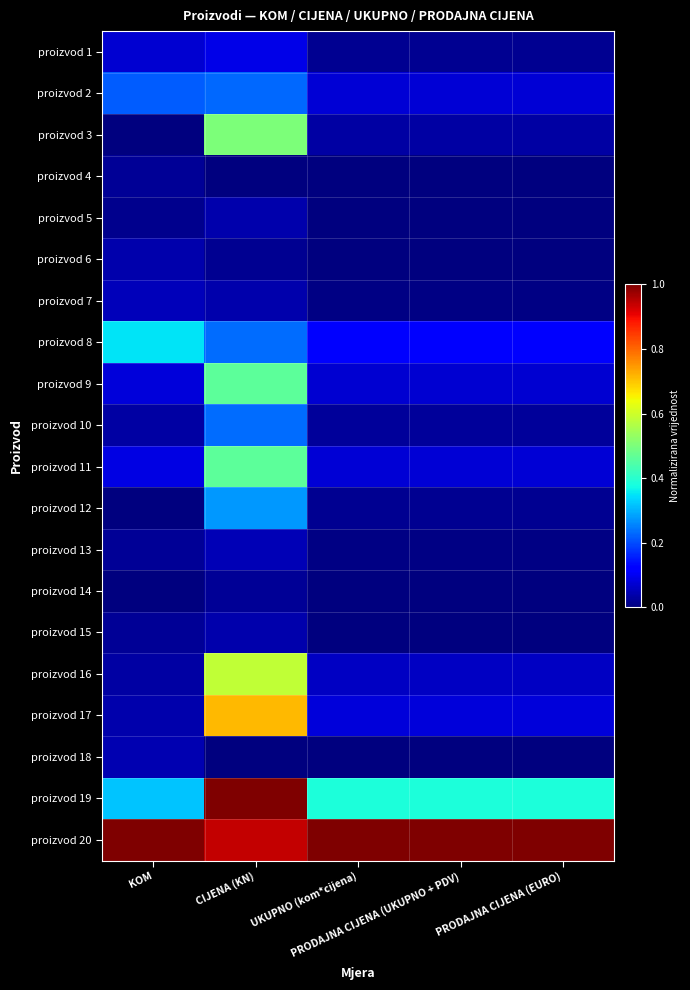

At which category is the sum across all series the highest?

CIJENA (KN)